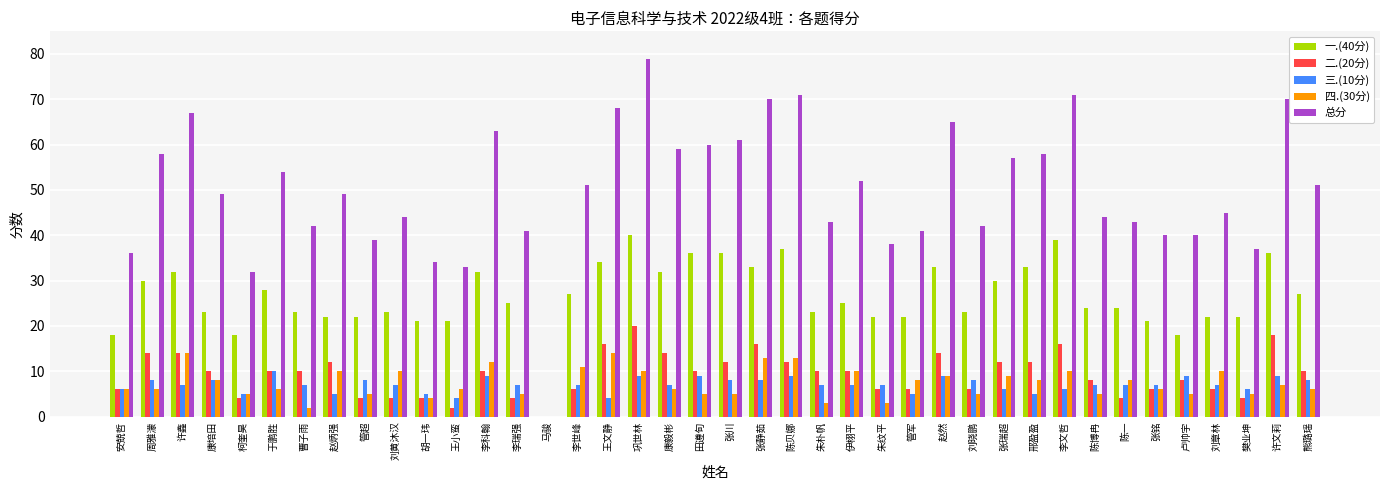

Is it true that 一.(40分) equals 33 at 张静茹?

True